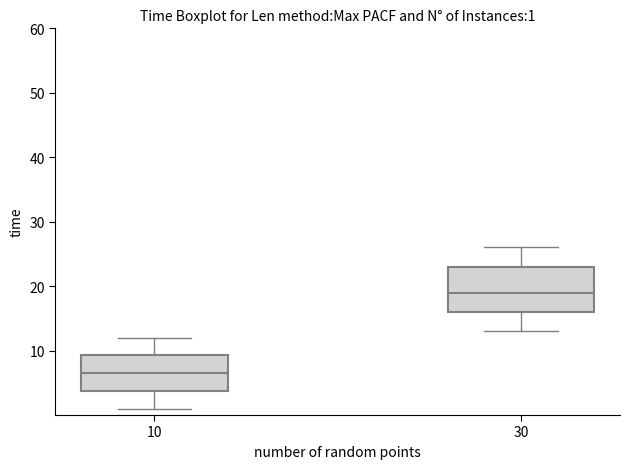

Which box is the tallest, from its lower edge to its upper edge?

30